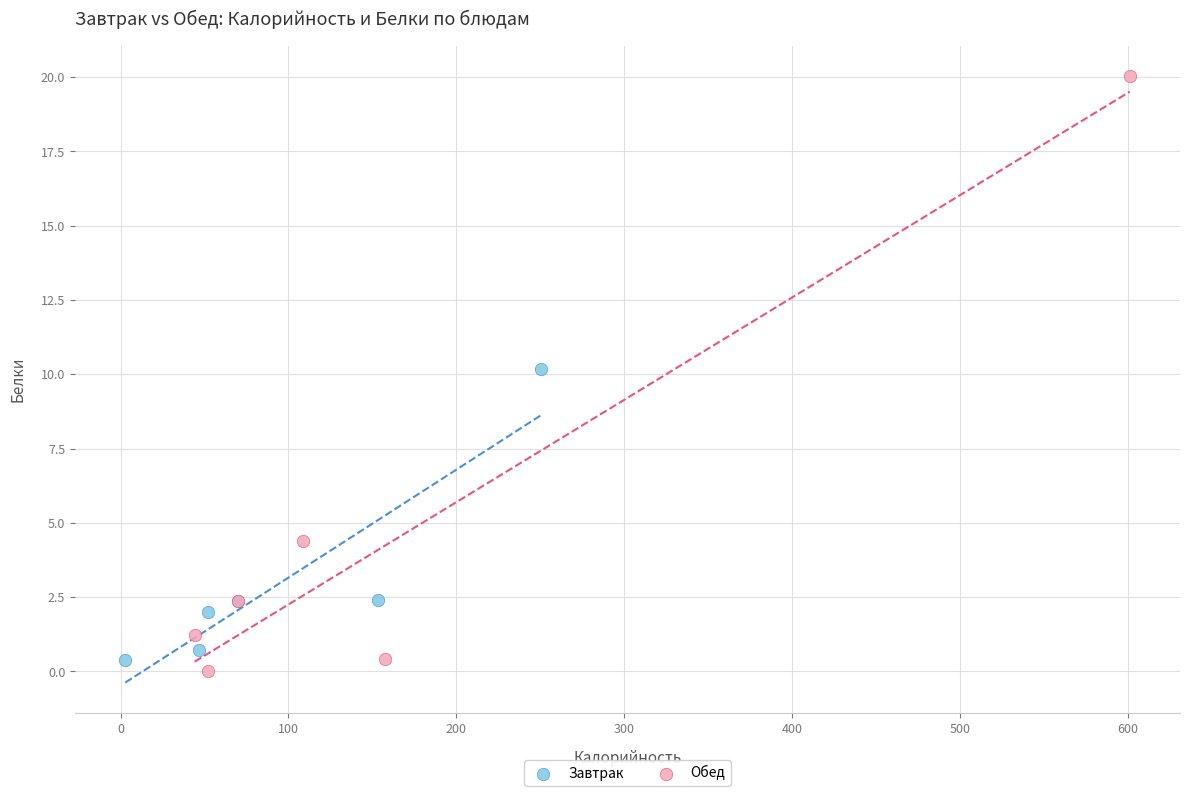

Which series contains the highest Y value?

Обед